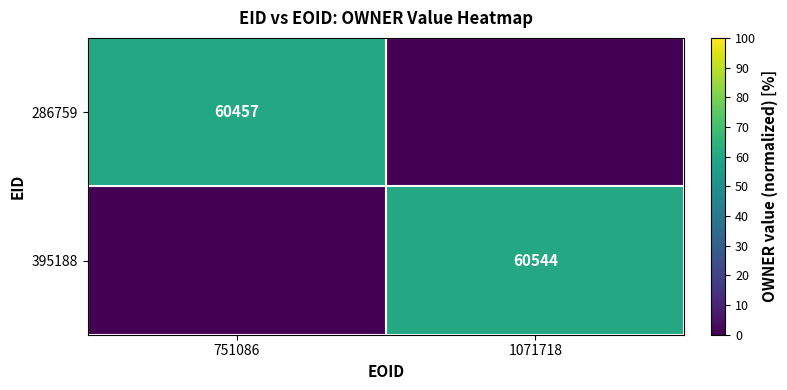

The 395188 series shows 29439 at 1071718. True or false?

False